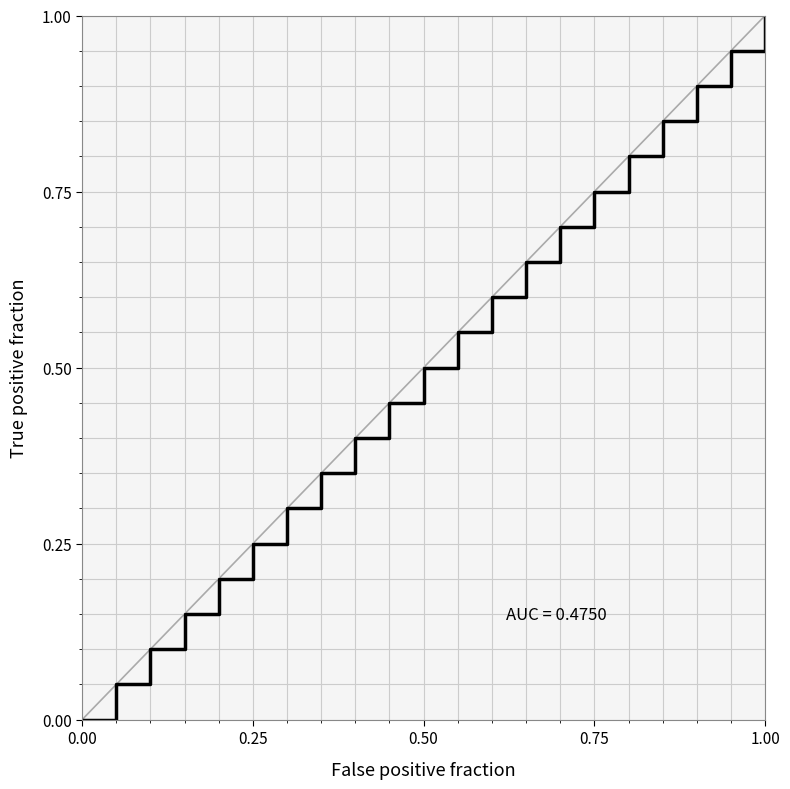

What is the greatest value displayed?

1.0